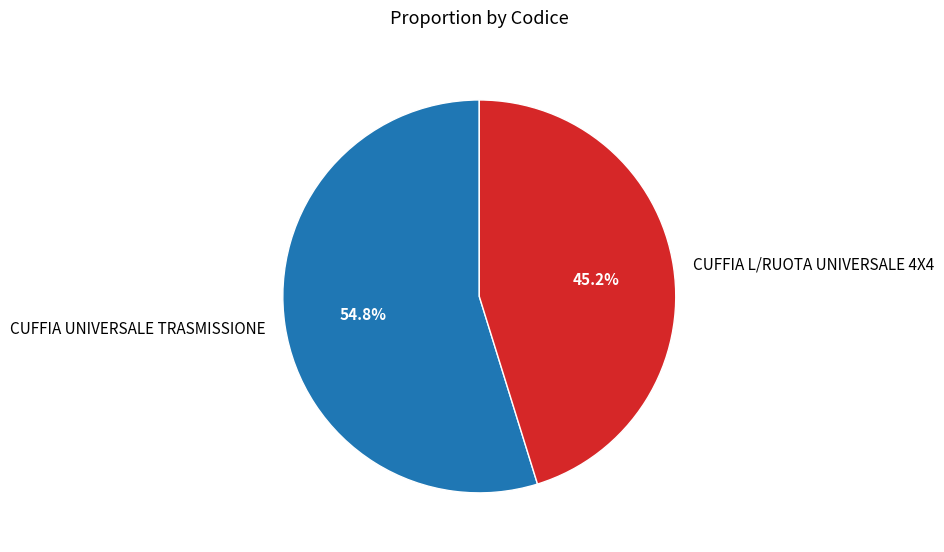

Count the number of slices in the pie.

2